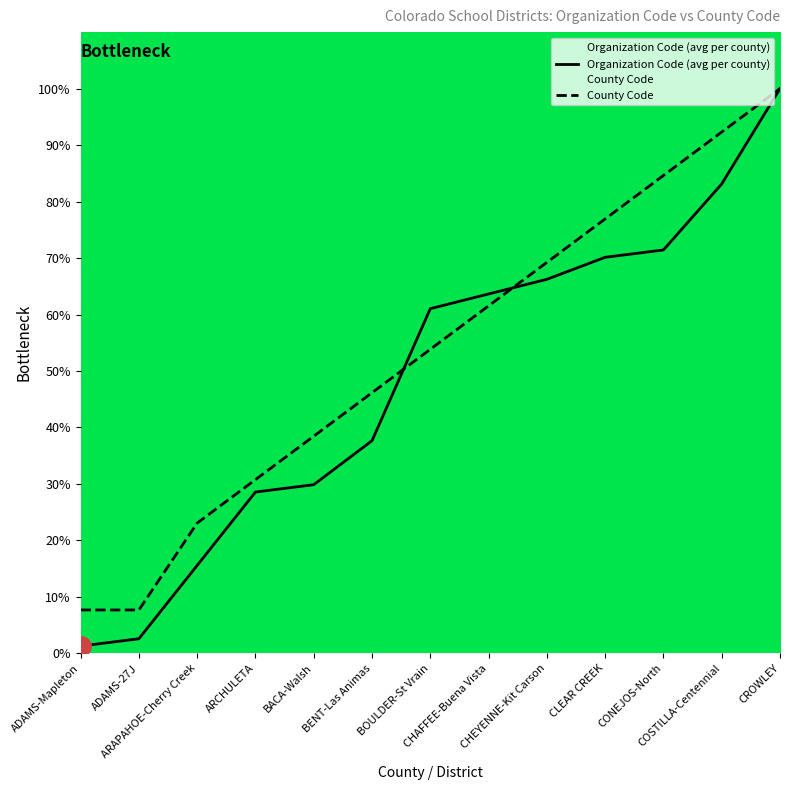

What is the spread (max minus min) of values at ARAPAHOE-Cherry Creek?

7.5